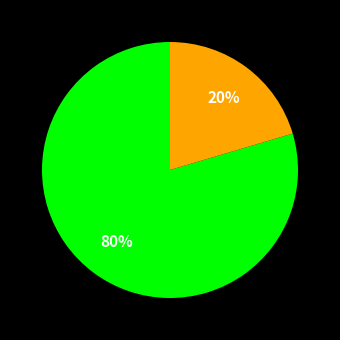

Does any single category account for the majority?

Yes